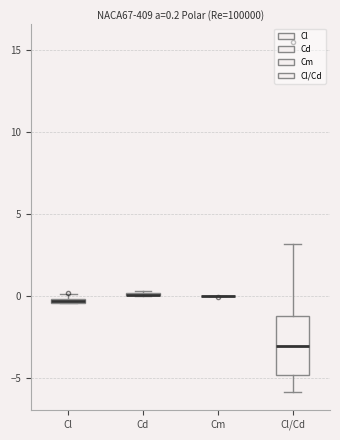

Comparing the boxes themselves (not the whiskers), which one is the tallest?

Cl/Cd